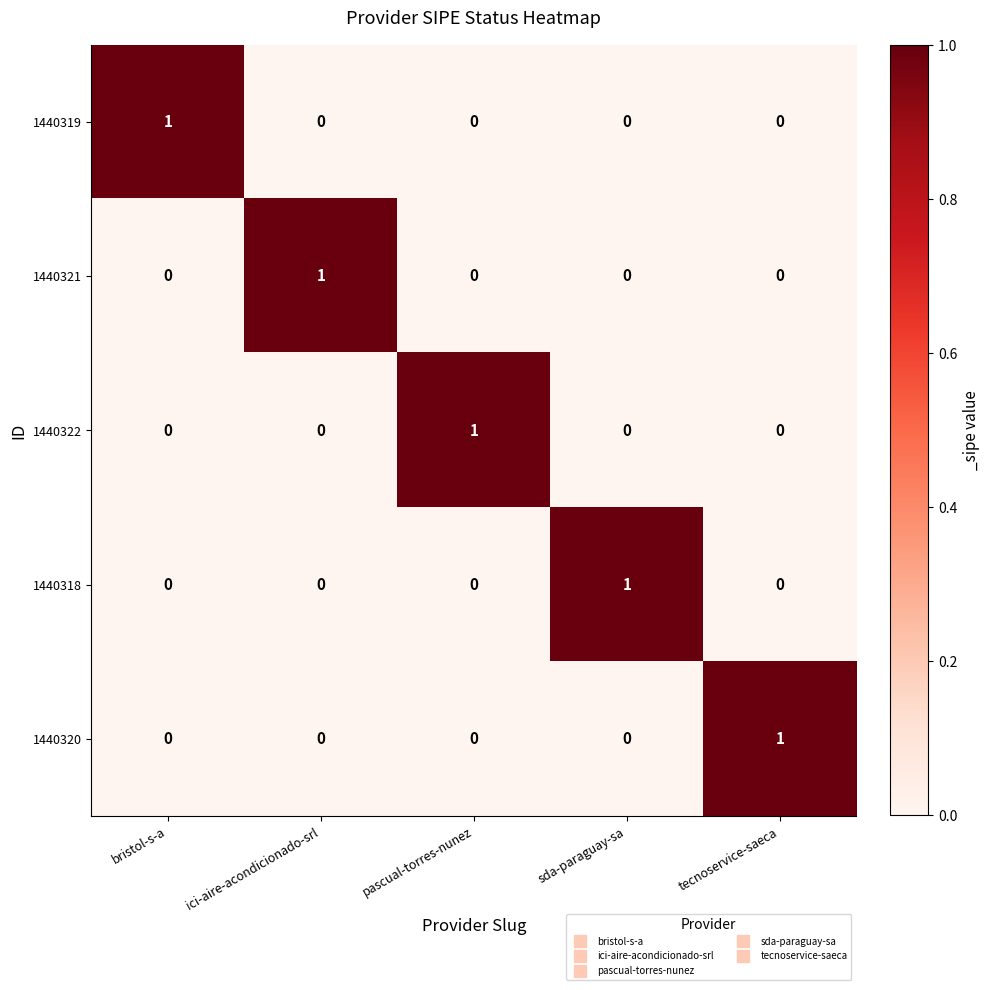

True or false: 1440320 has a value of 0 at pascual-torres-nunez.

True